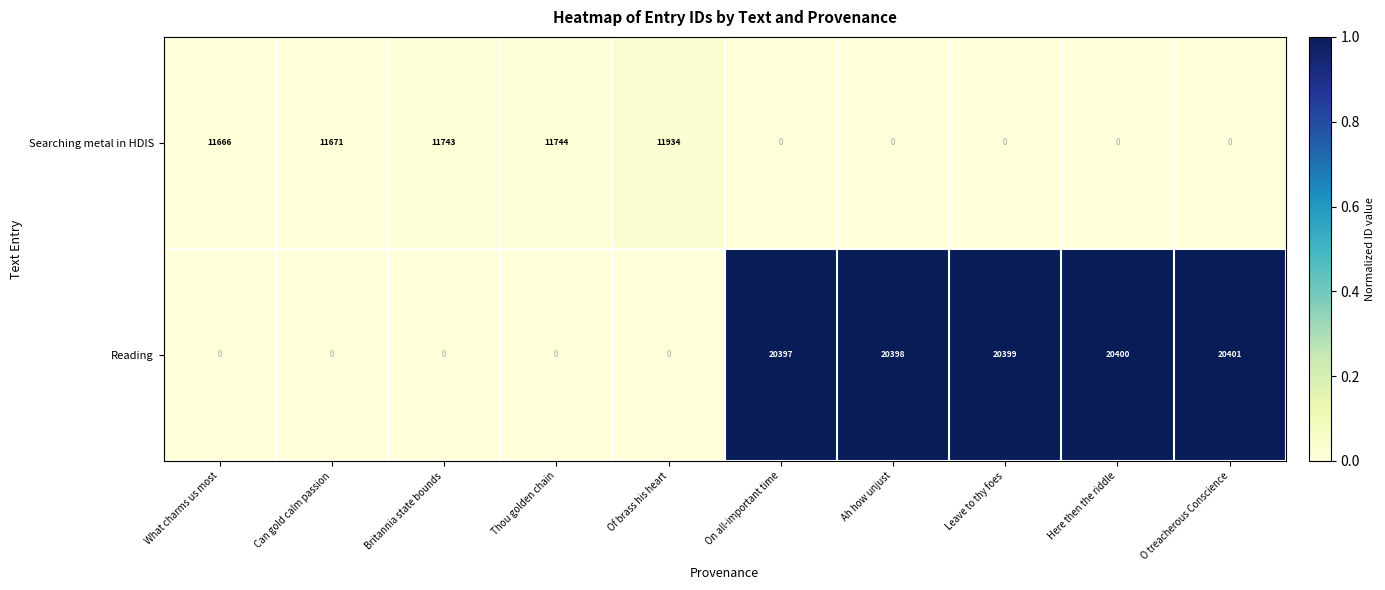

Rank the series by their maximum value, from lowest to highest.

Searching metal in HDIS, Reading